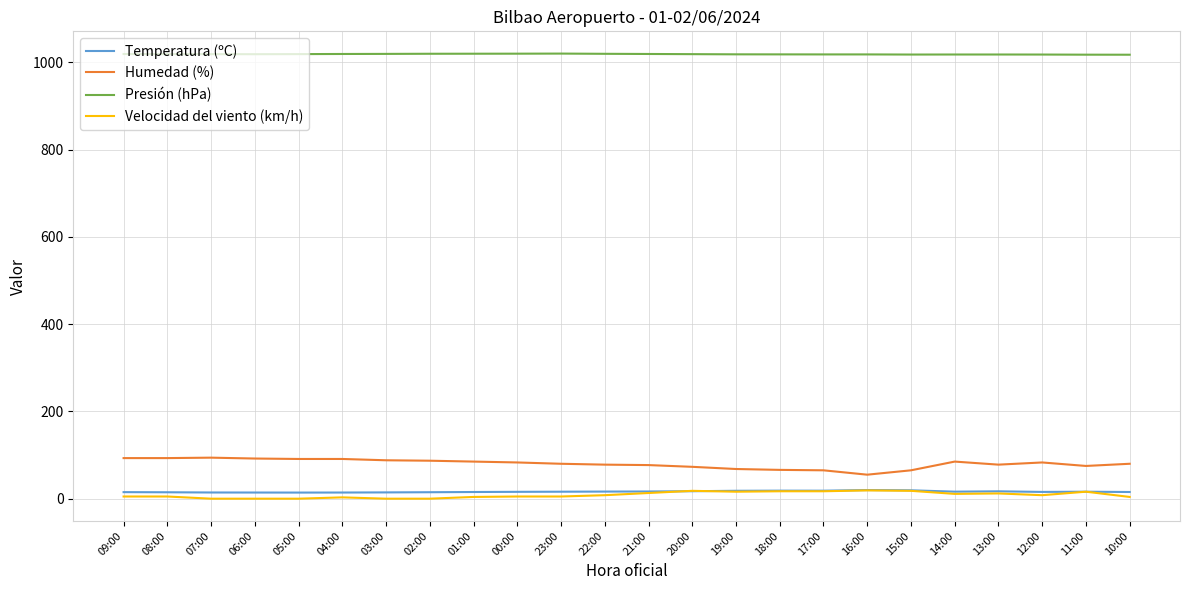

The Humedad (%) series shows 94.0 at 07:00. True or false?

True